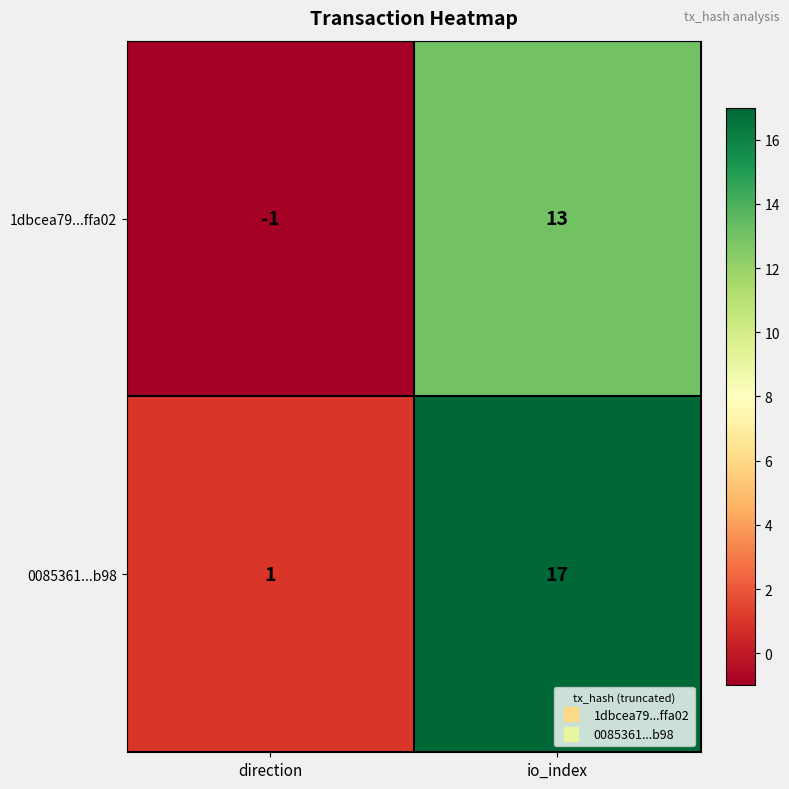

Count the number of categories in the chart.

2